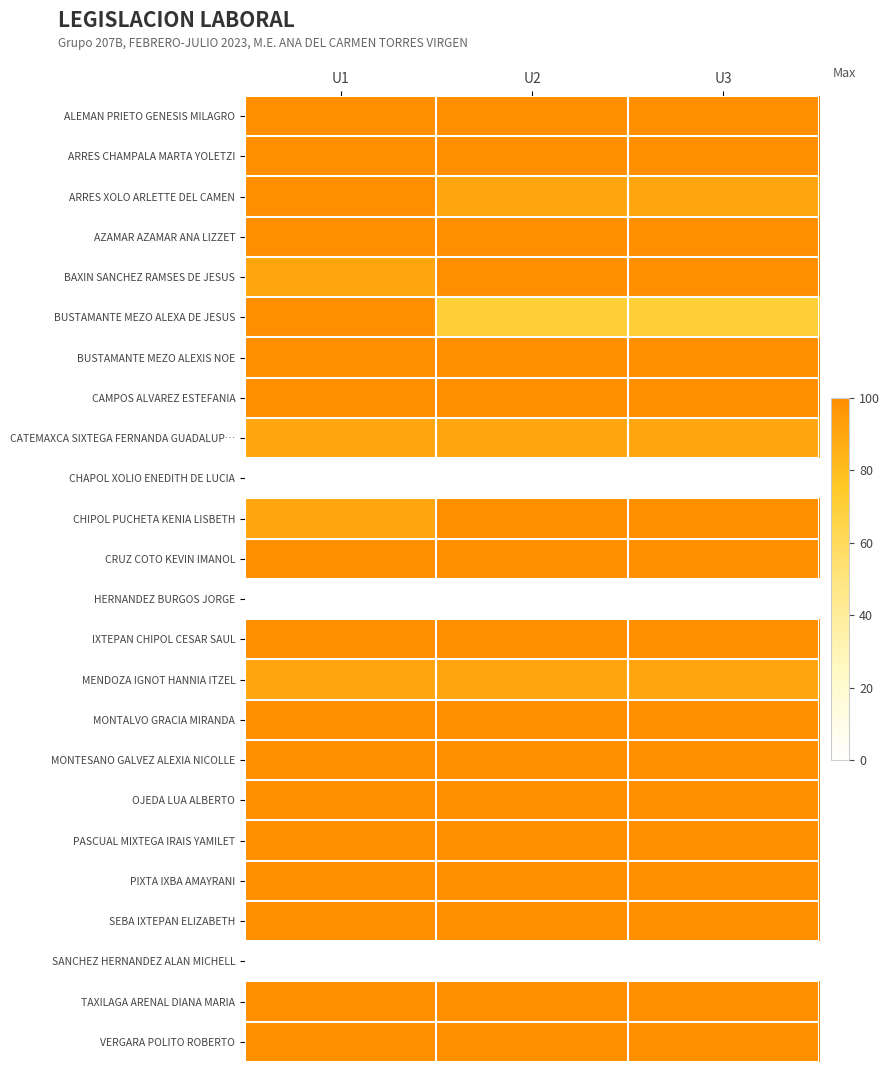

How many categories are shown in the chart?

3